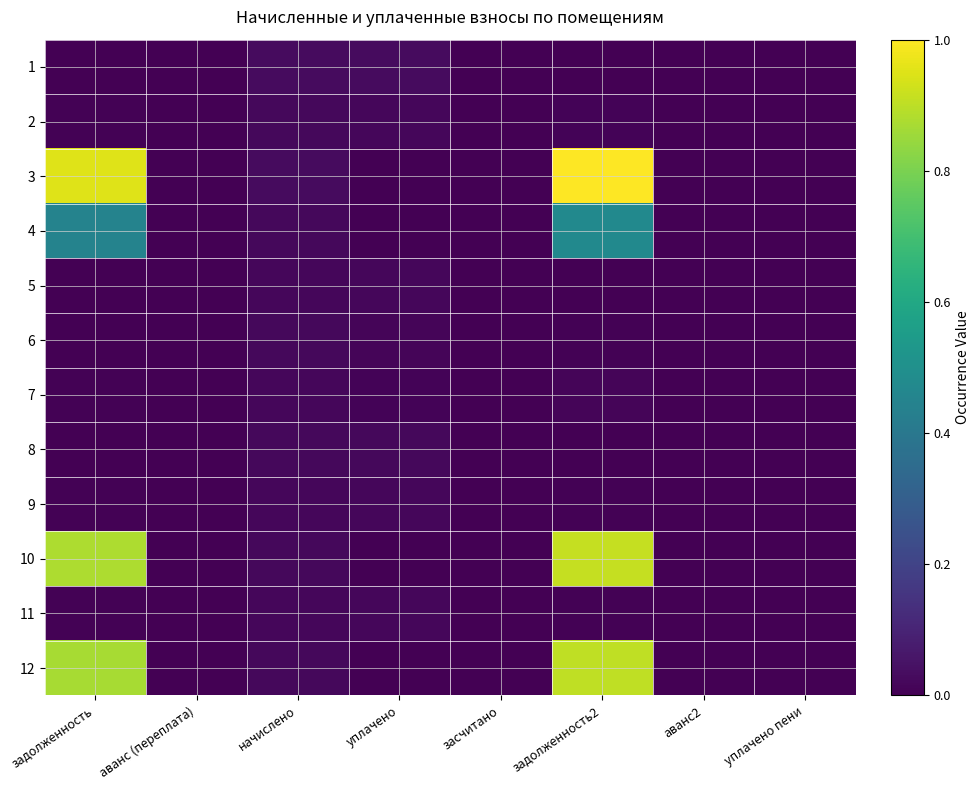

Which series has the largest range (max minus min)?

3